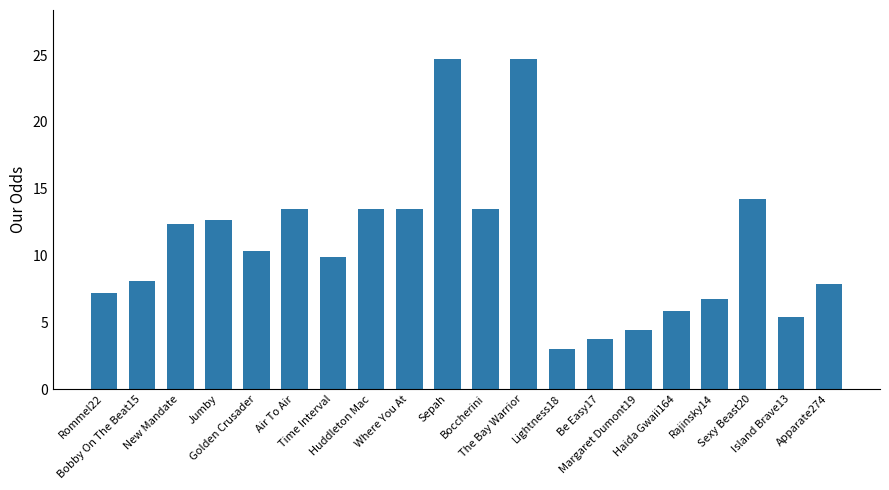

What is the sum of all values?

214.8